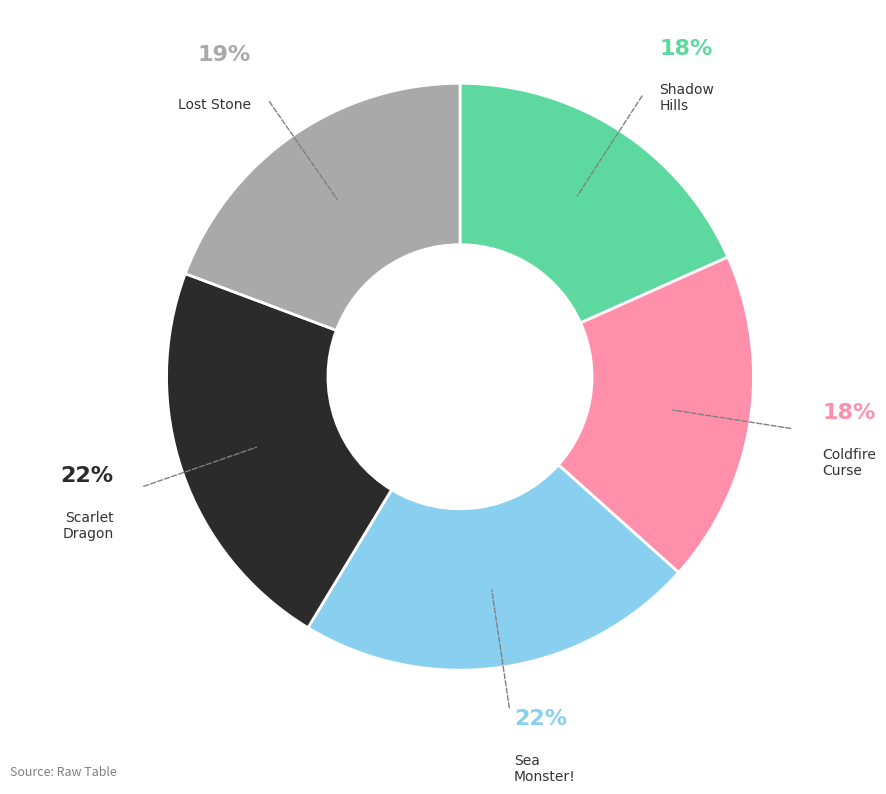

The Sea Monster! slice represents 9% of the pie. True or false?

False